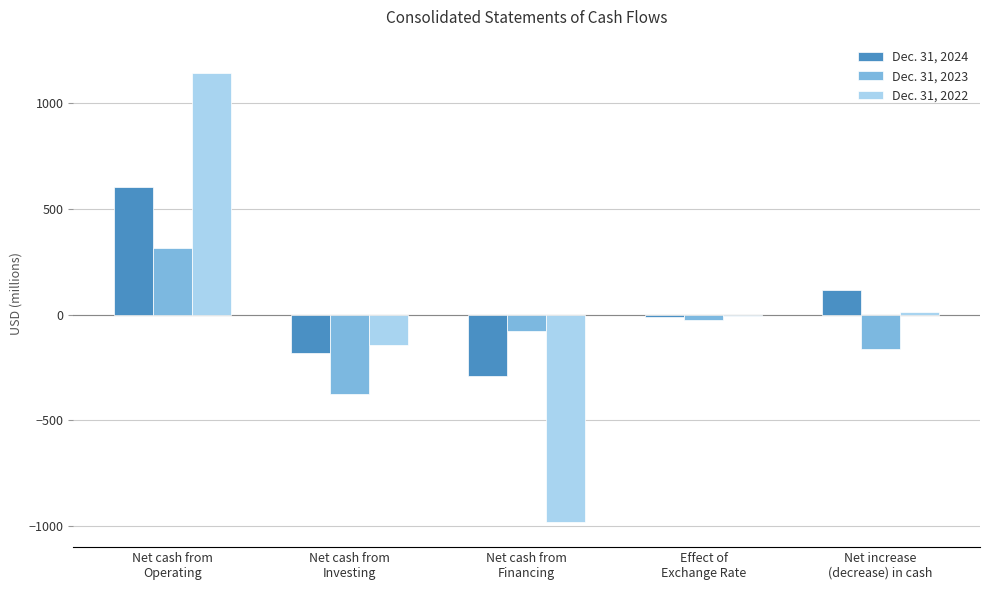

Are the bars grouped side by side (vs. stacked)?

Yes